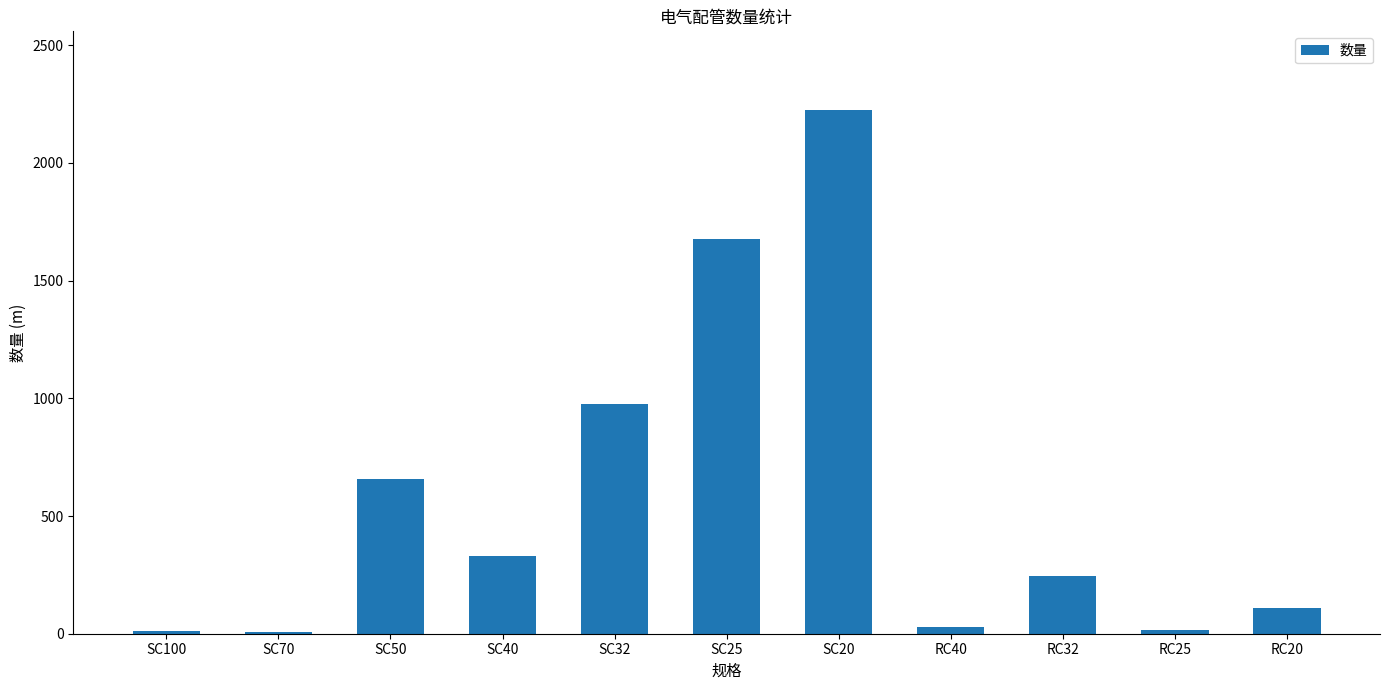

Is it true that the value at SC40 is 224.3?

False